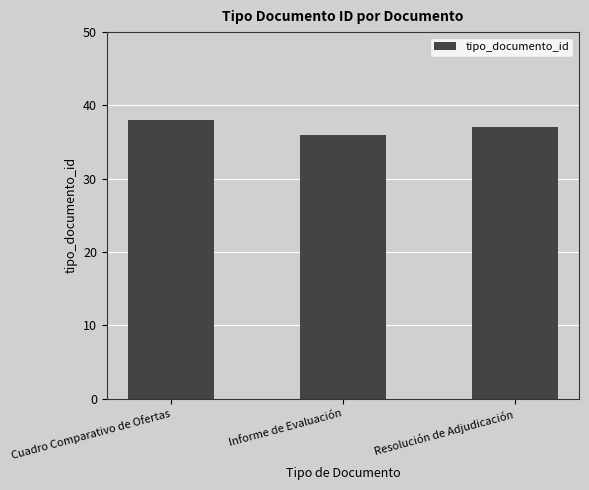

List the labels in order of value, largest first.

Cuadro Comparativo de Ofertas, Resolución de Adjudicación, Informe de Evaluación